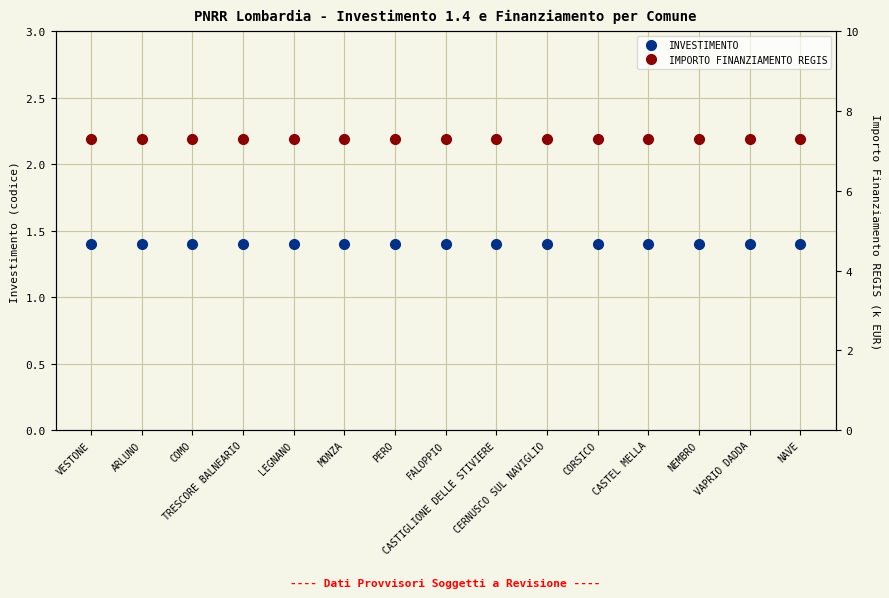

What is the lowest value of the INVESTIMENTO series?

1.4